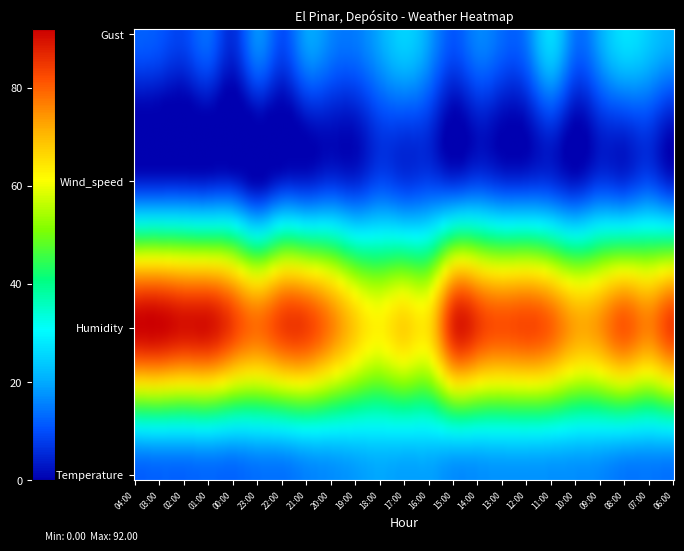

At which label does Wind_speed reach its peak?

18:00